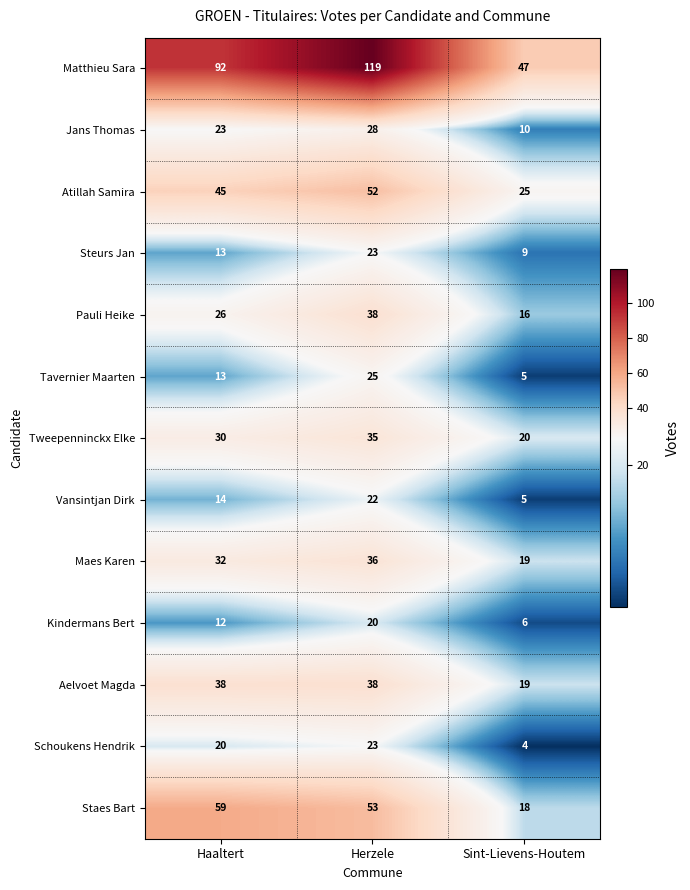

Which label corresponds to the largest value in the chart?

Herzele